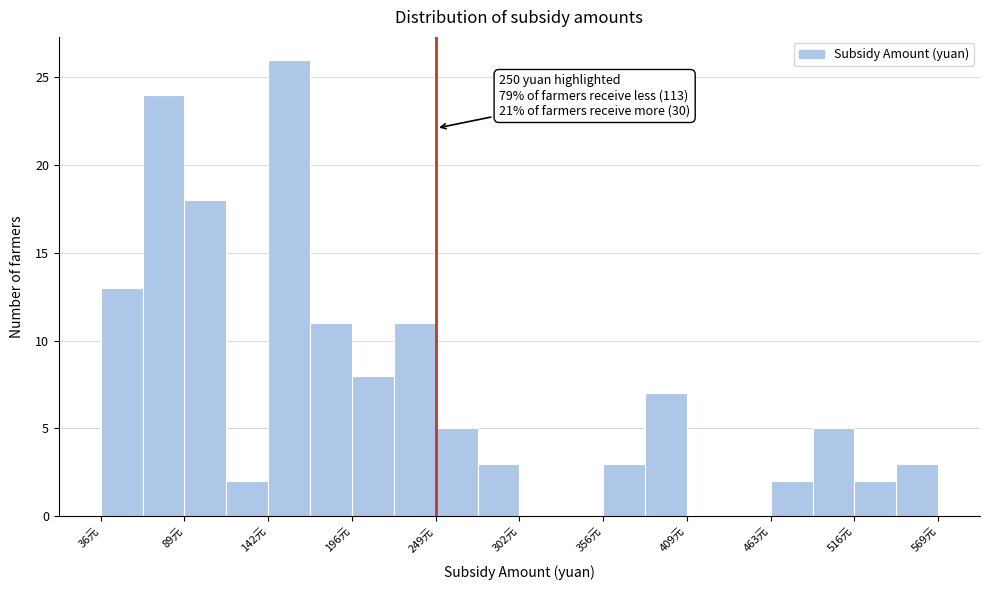

Around what value on the x-axis is the tallest bar? Give the approximate position of its centre, as read against the axis.

160